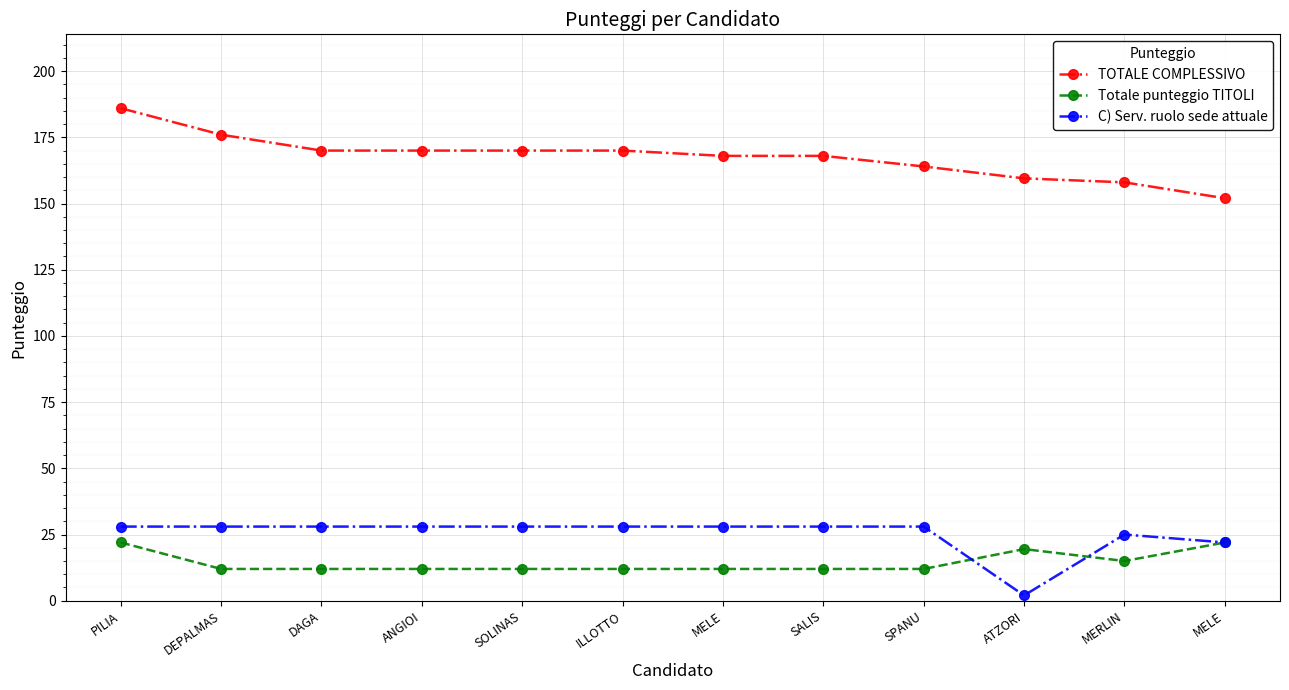

What is the sum of all Totale punteggio TITOLI values?

174.5